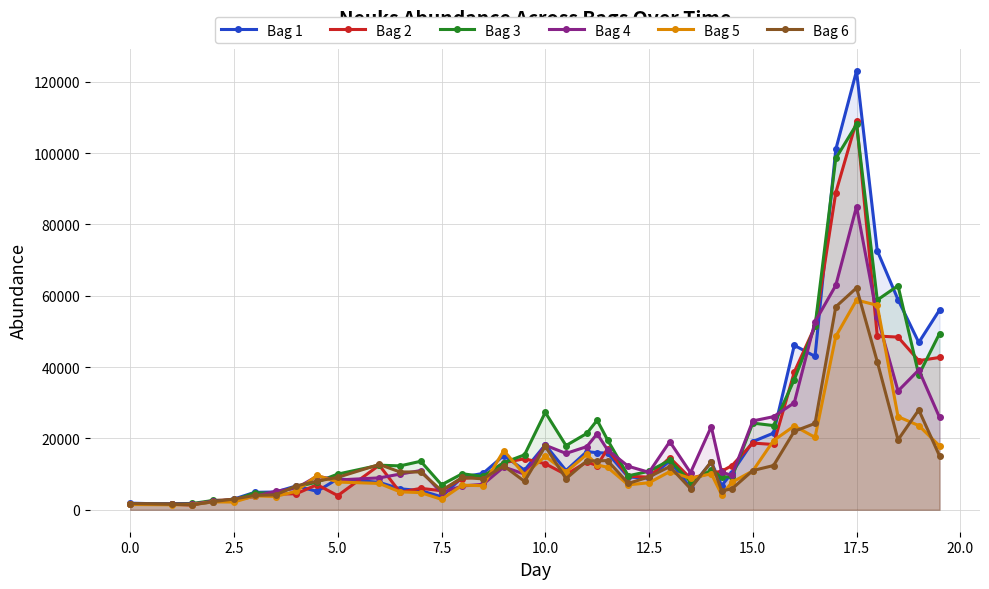

Which series has the largest range (max minus min)?

Bag 1